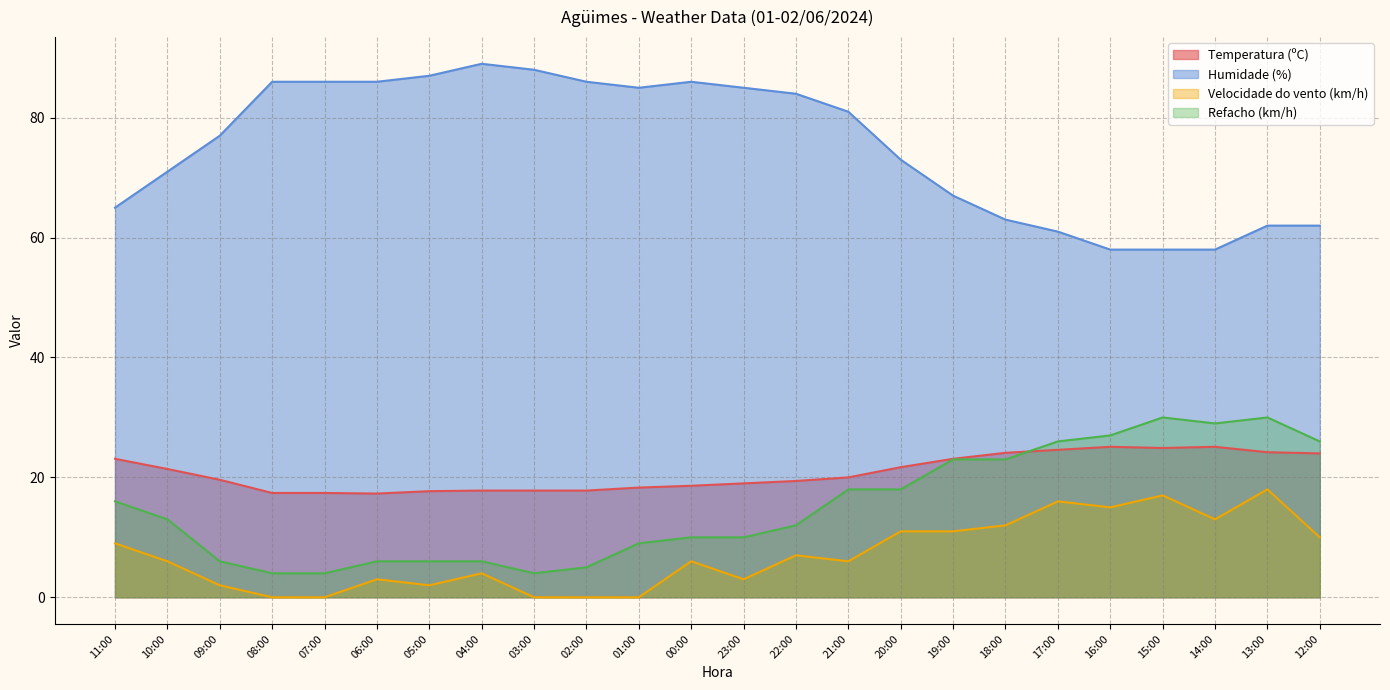

Rank the series at 06:00 from highest to lowest value.

Humidade (%), Temperatura (ºC), Refacho (km/h), Velocidade do vento (km/h)